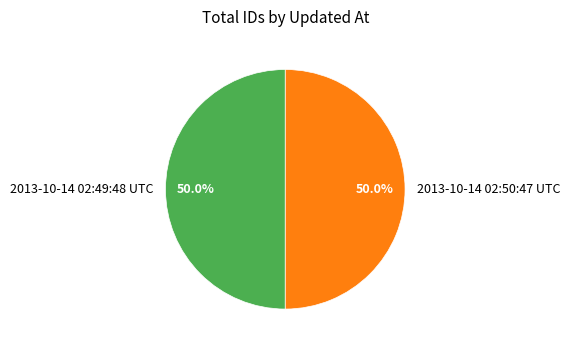

True or false: 2013-10-14 02:50:47 UTC accounts for 40% of the total.

False